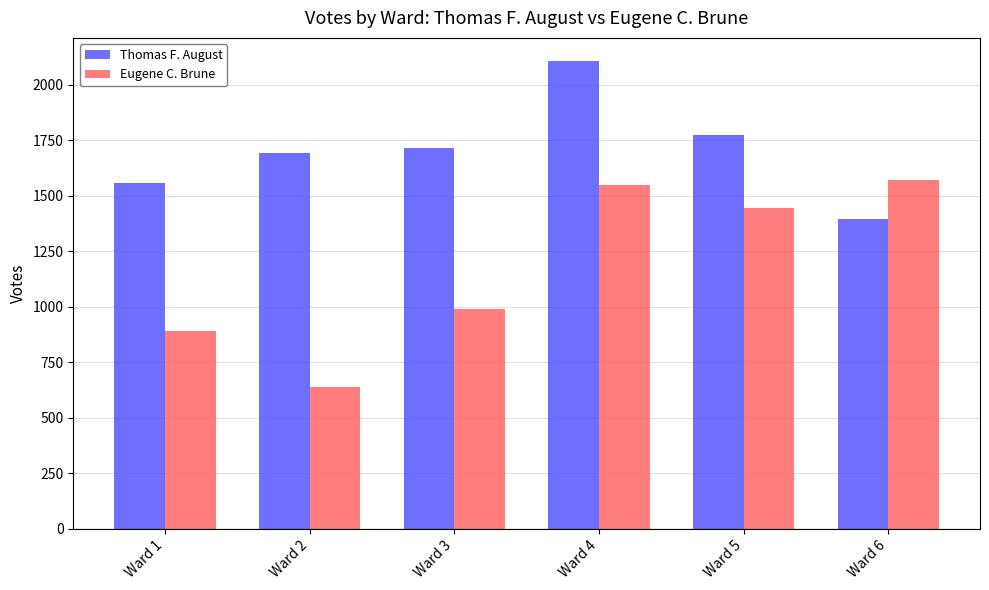

What is the average value of the Thomas F. August series?

1705